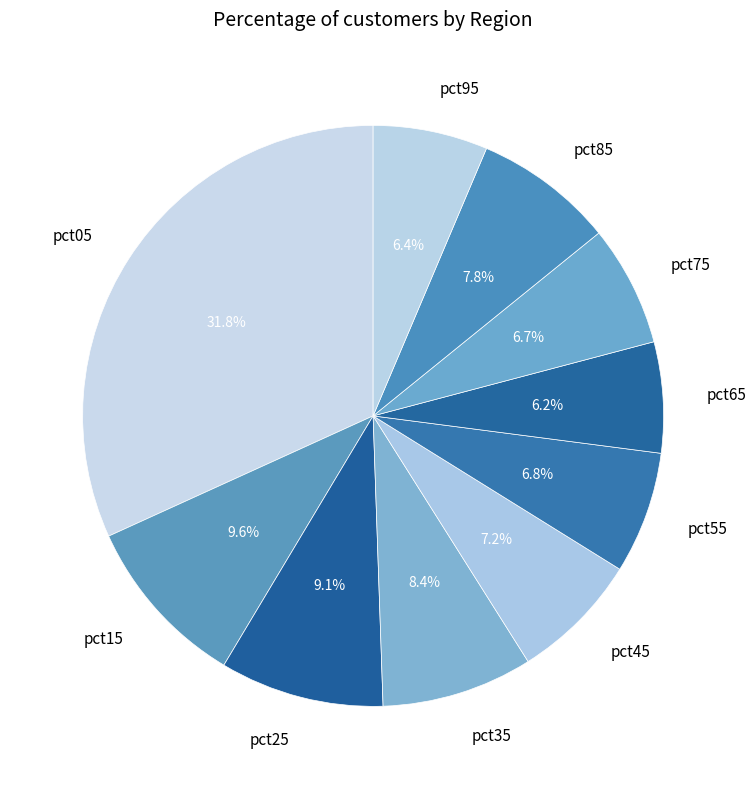

To the nearest percent, what is the difference between the pct05 and pct75 slice percentages?

25%